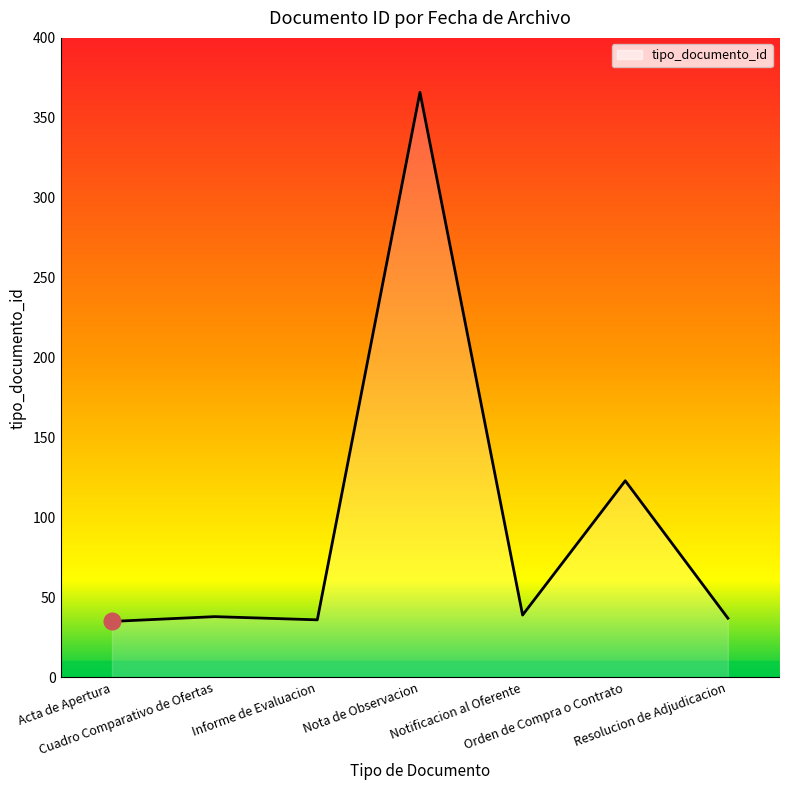

Which label corresponds to the largest value in the chart?

Nota de Observacion